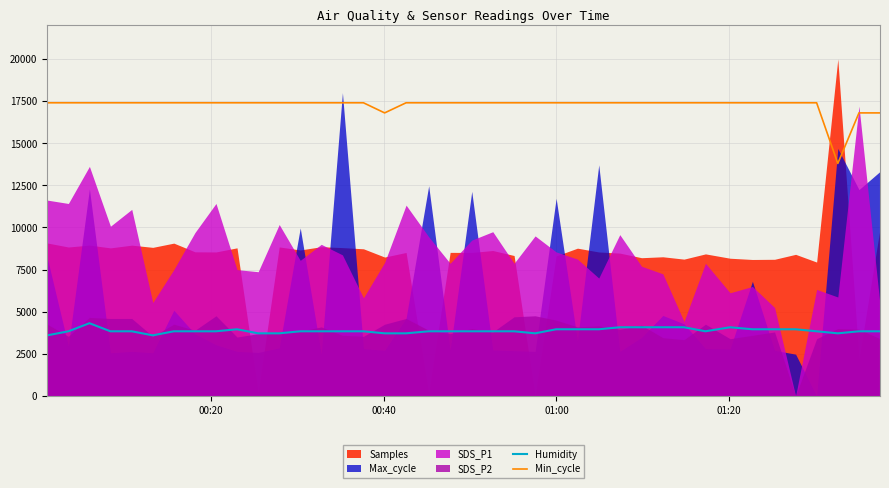

True or false: Humidity and Min_cycle intersect in this chart.

False